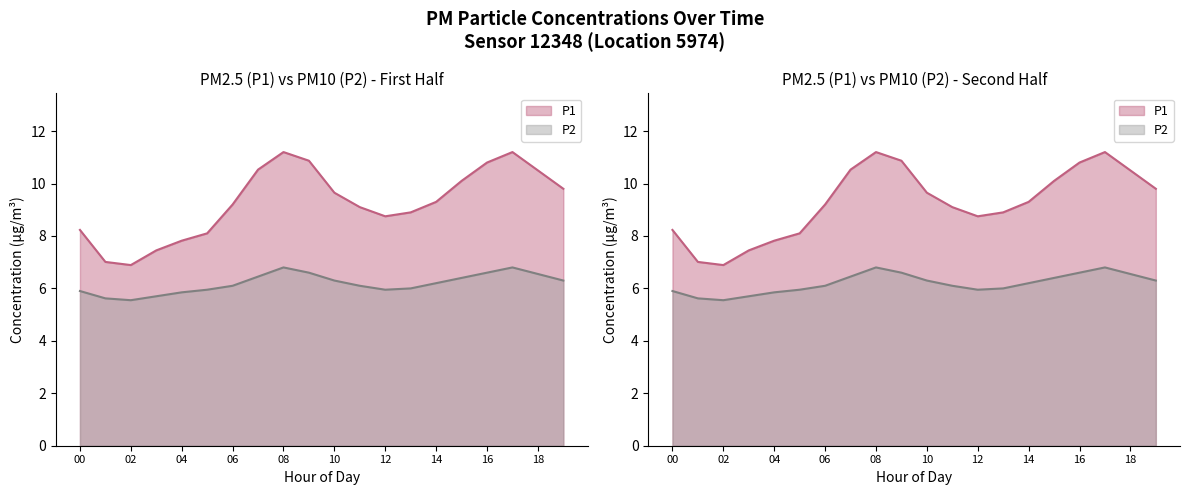

The value of P1 at 9 is 10.9. True or false?

True